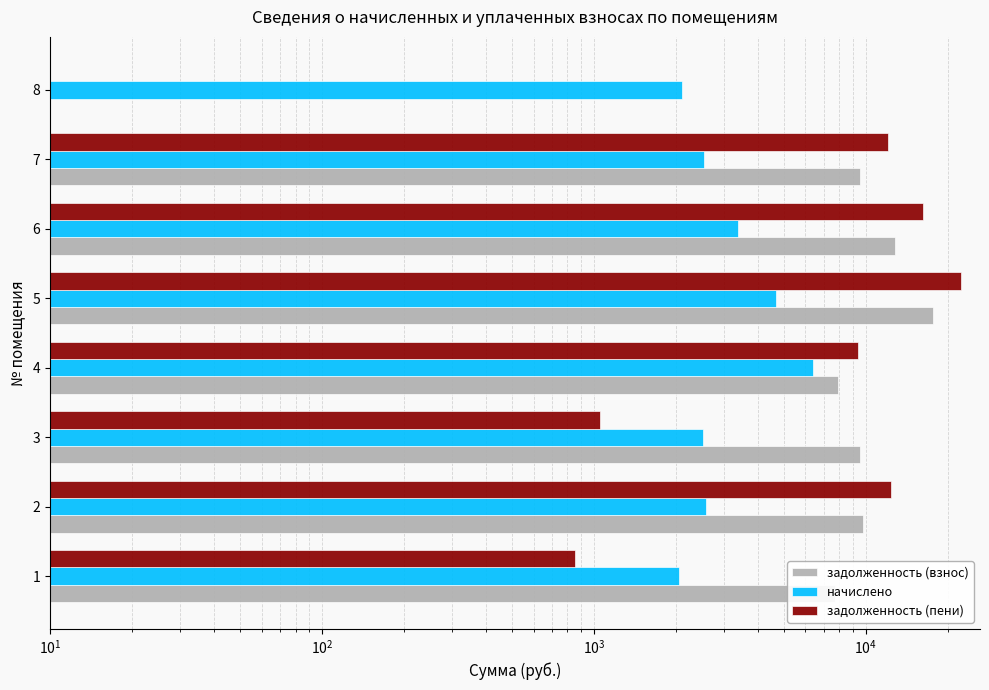

List the series in order of their peak value, lowest first.

начислено, задолженность (взнос), задолженность (пени)